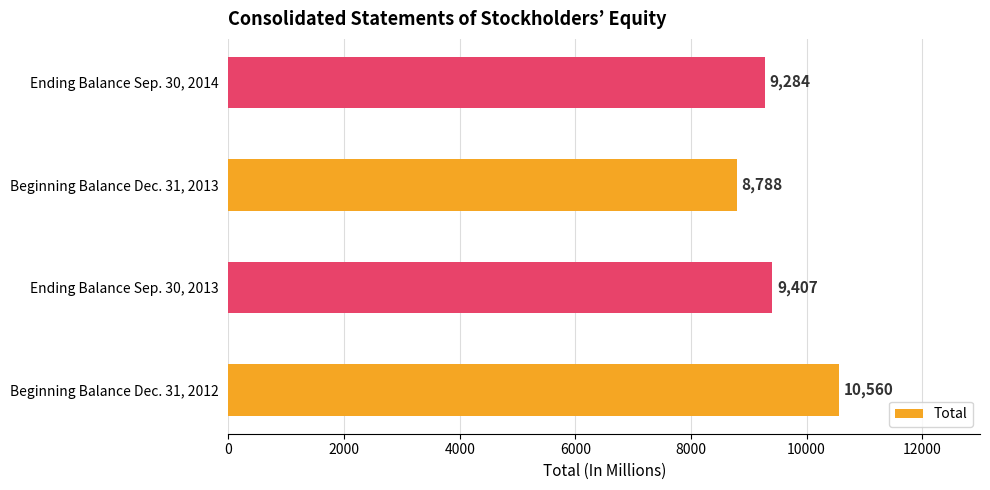

Is it true that the value at Beginning Balance Dec. 31, 2012 is 14632?

False